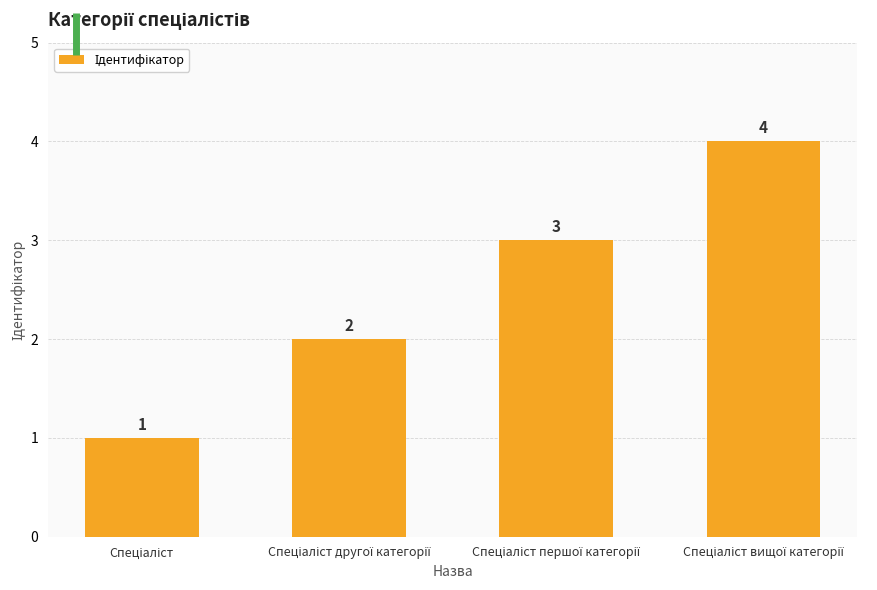

What is the difference between the maximum and minimum values?

3